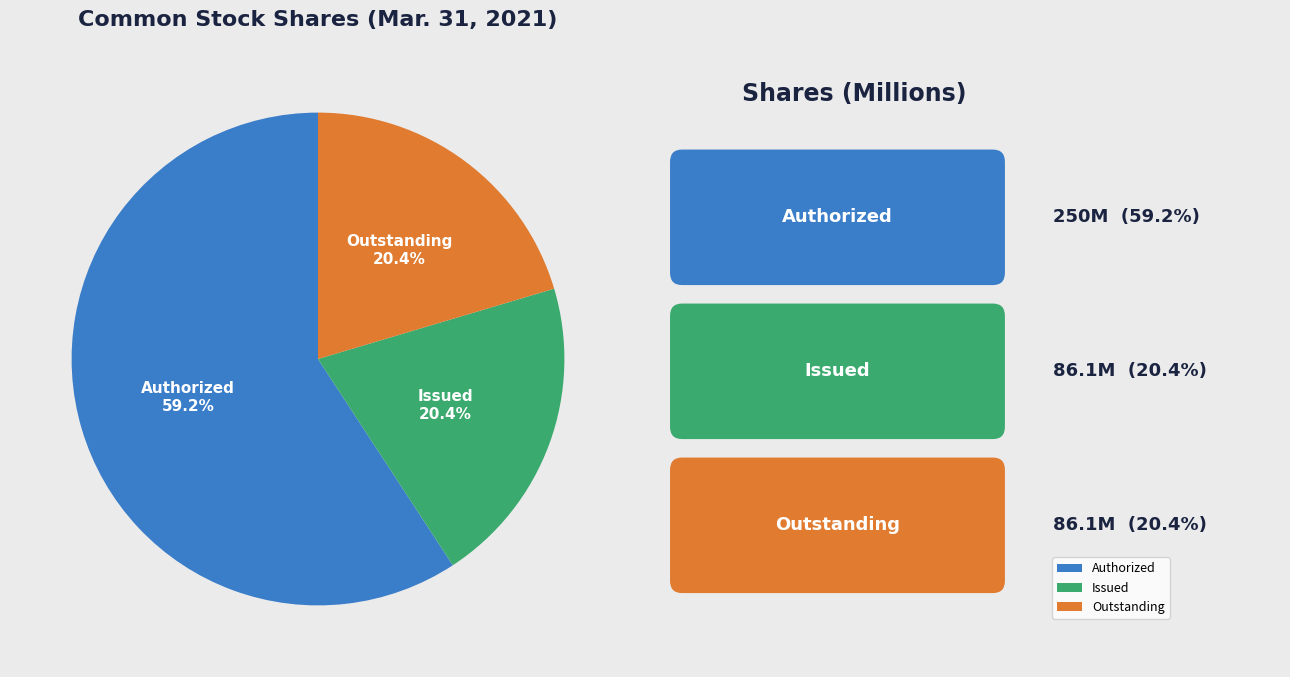

Does any single category account for the majority?

Yes